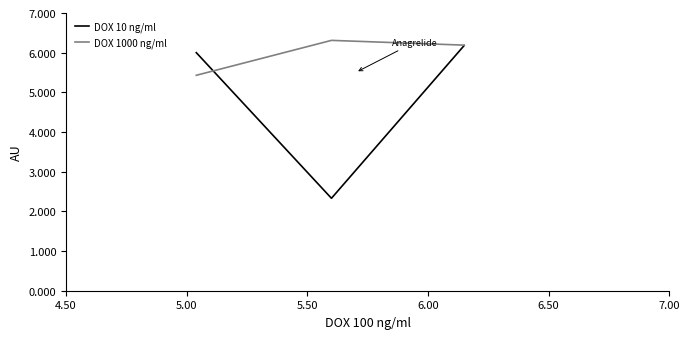

What is the greatest value displayed?

6.3